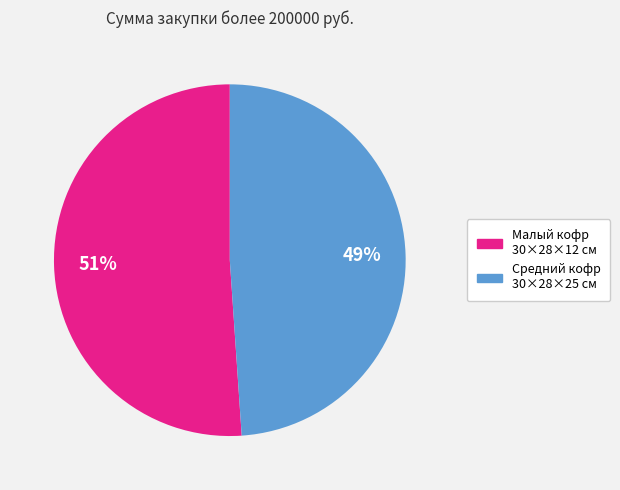

To the nearest percent, what is the average slice percentage?

50%